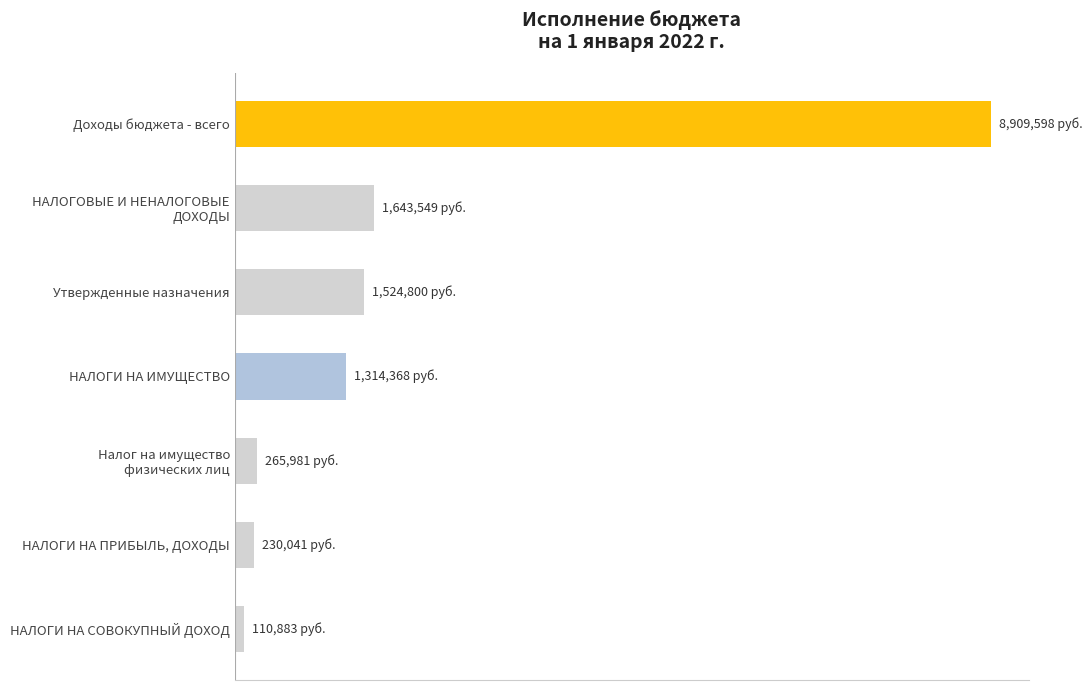

List the labels in order of value, largest first.

Доходы бюджета - всего, НАЛОГОВЫЕ И НЕНАЛОГОВЫЕ
ДОХОДЫ, Утвержденные назначения, НАЛОГИ НА ИМУЩЕСТВО, Налог на имущество
физических лиц, НАЛОГИ НА ПРИБЫЛЬ, ДОХОДЫ, НАЛОГИ НА СОВОКУПНЫЙ ДОХОД